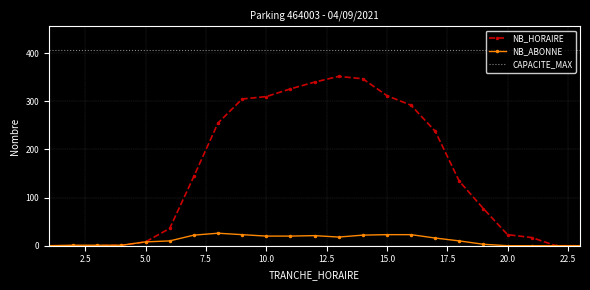

What is the maximum value shown in the chart?

406